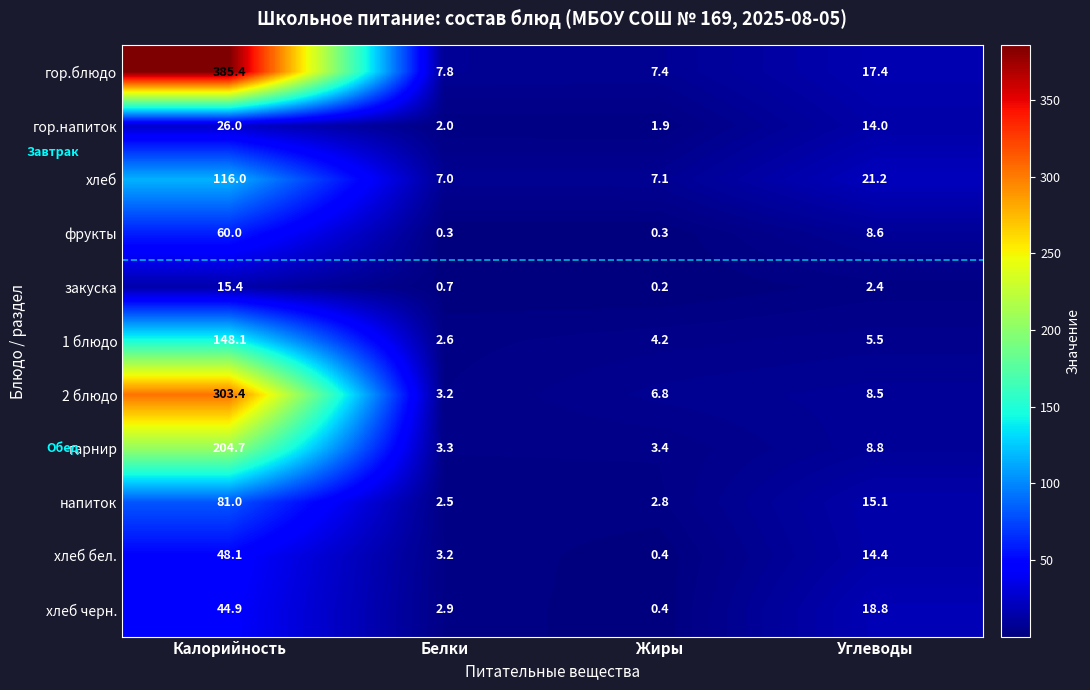

What is the sum of the хлеб бел. values at Жиры and Калорийность?

48.5